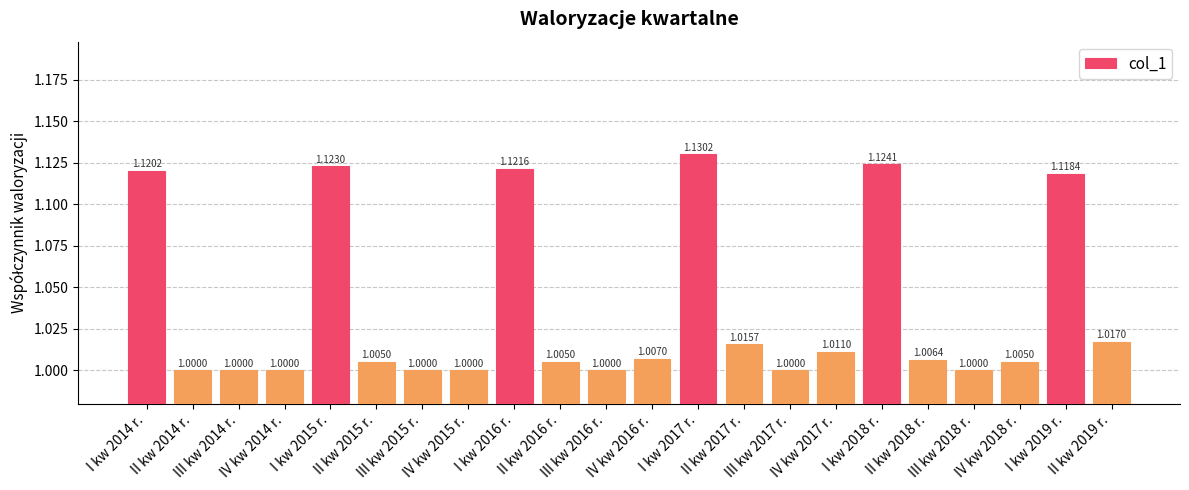

What is the average value?

1.0